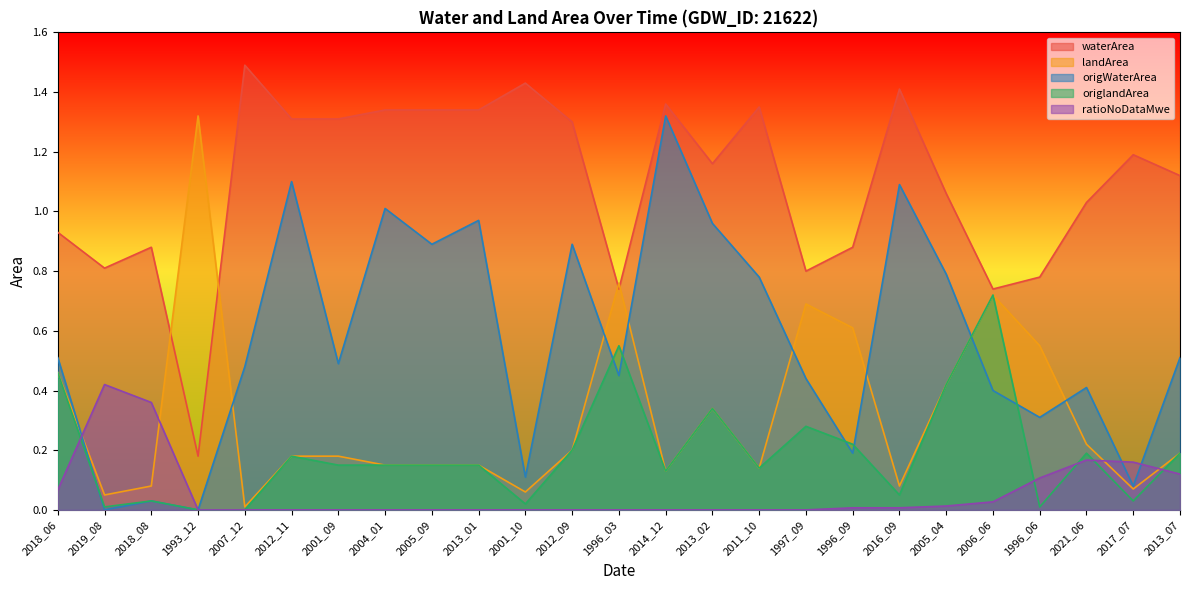

Which series has the largest range (max minus min)?

origWaterArea